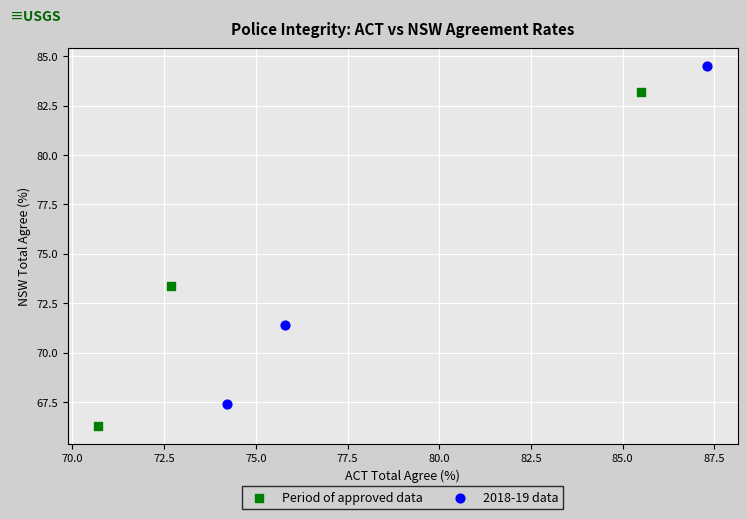

Which series has the widest spread of Y values?

2018-19 data